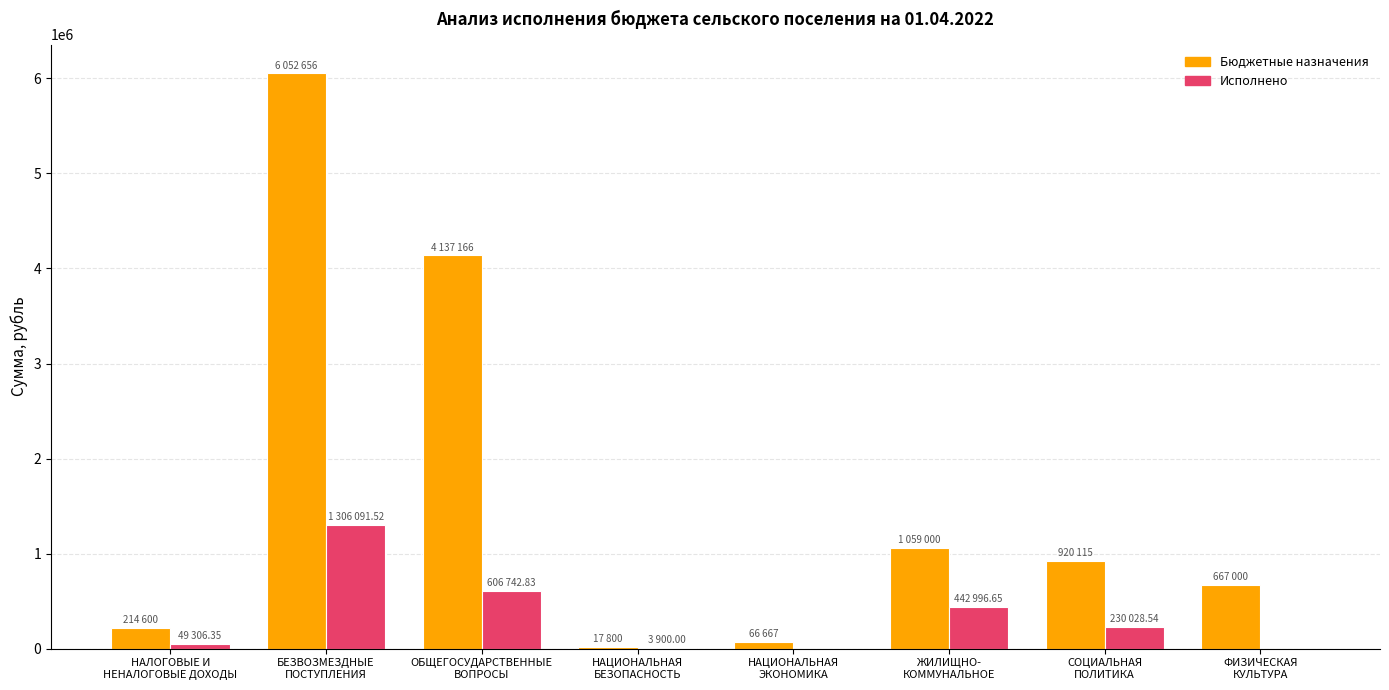

Which series has the largest total across all categories?

Бюджетные назначения